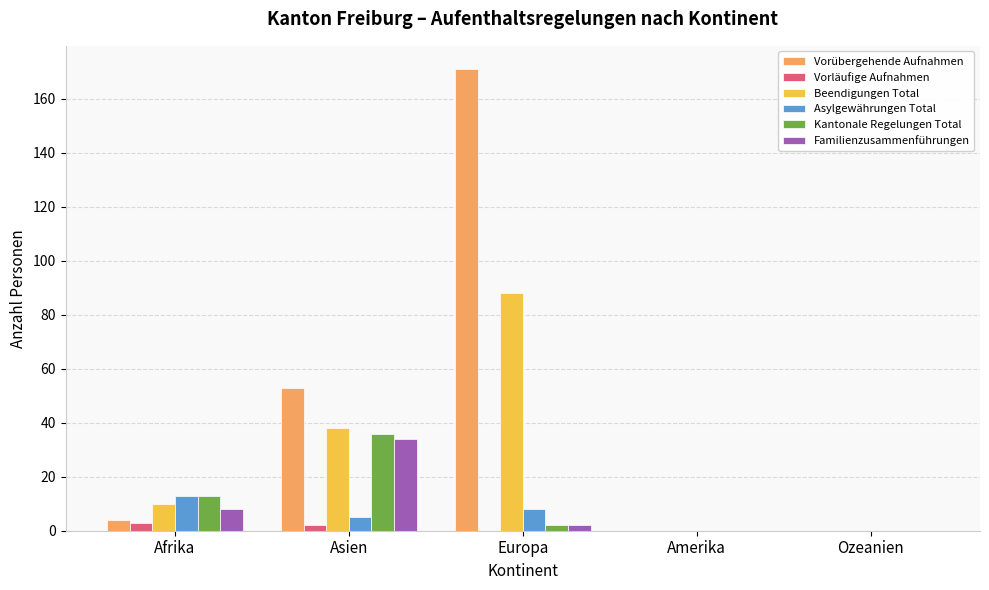

At which category does the chart reach its peak across all series?

Europa